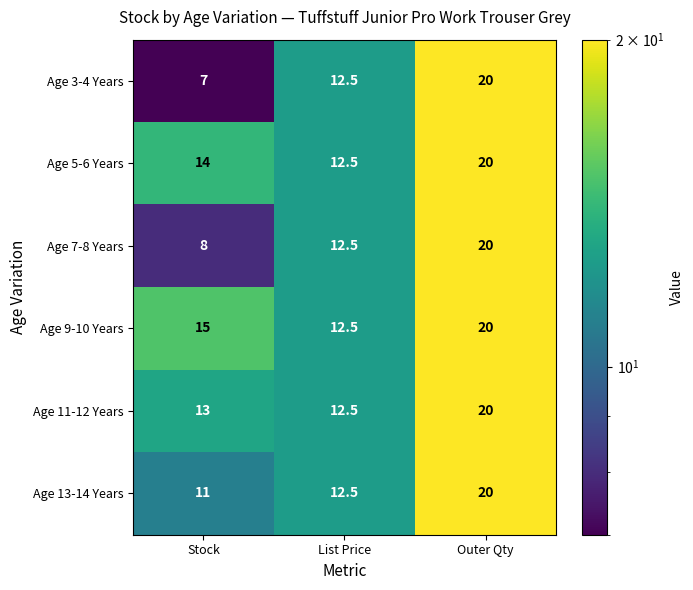

True or false: Age 3-4 Years has a value of 7.0 at Stock.

True